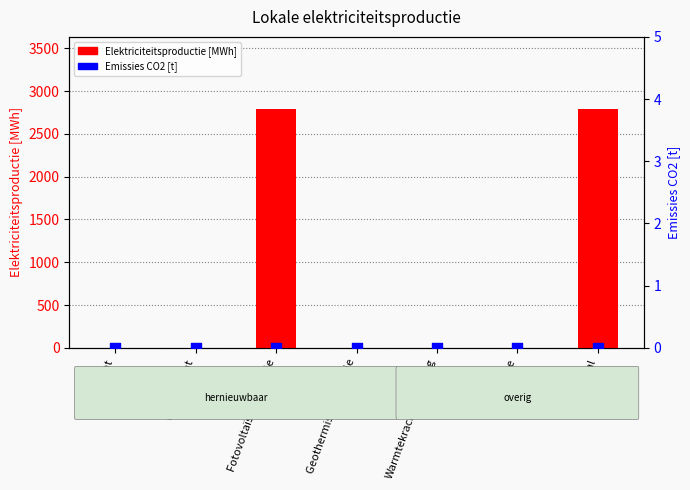

Which series has the largest total across all categories?

Elektriciteitsproductie [MWh]